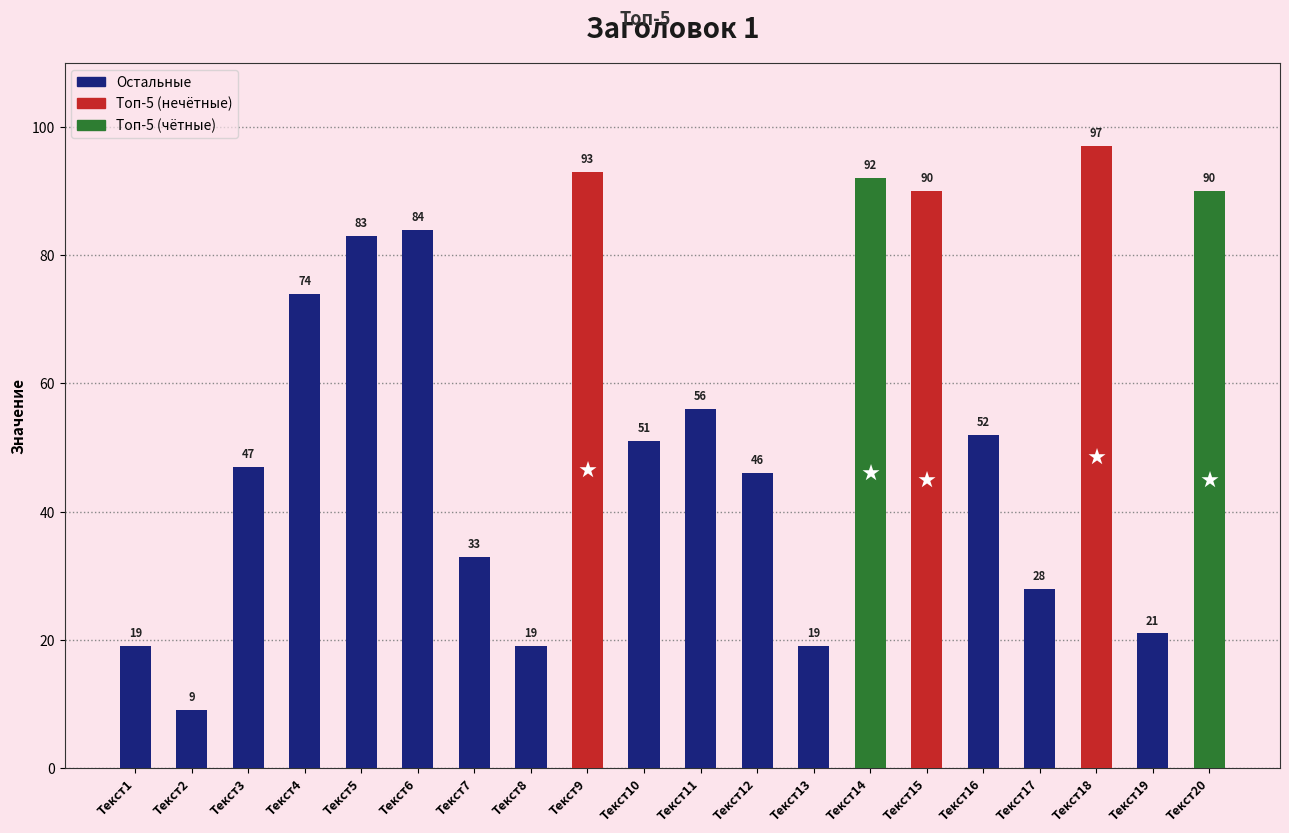

The value at Текст3 is 47. True or false?

True